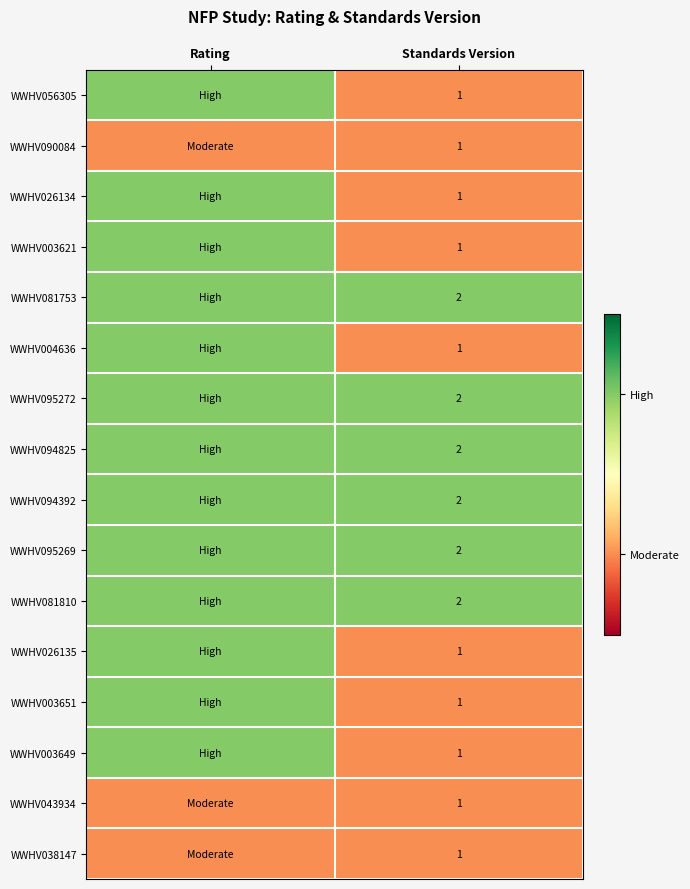

Between Rating and Standards Version, which is larger?

Rating